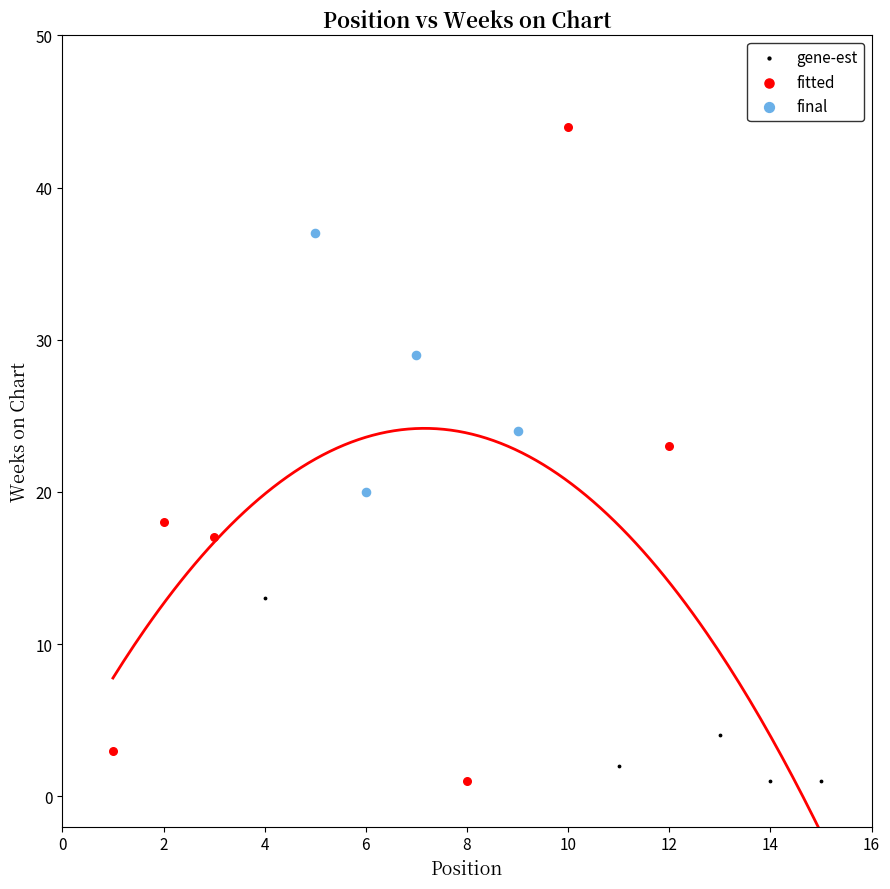

What are all the series names shown in the legend?

gene-est, fitted, final